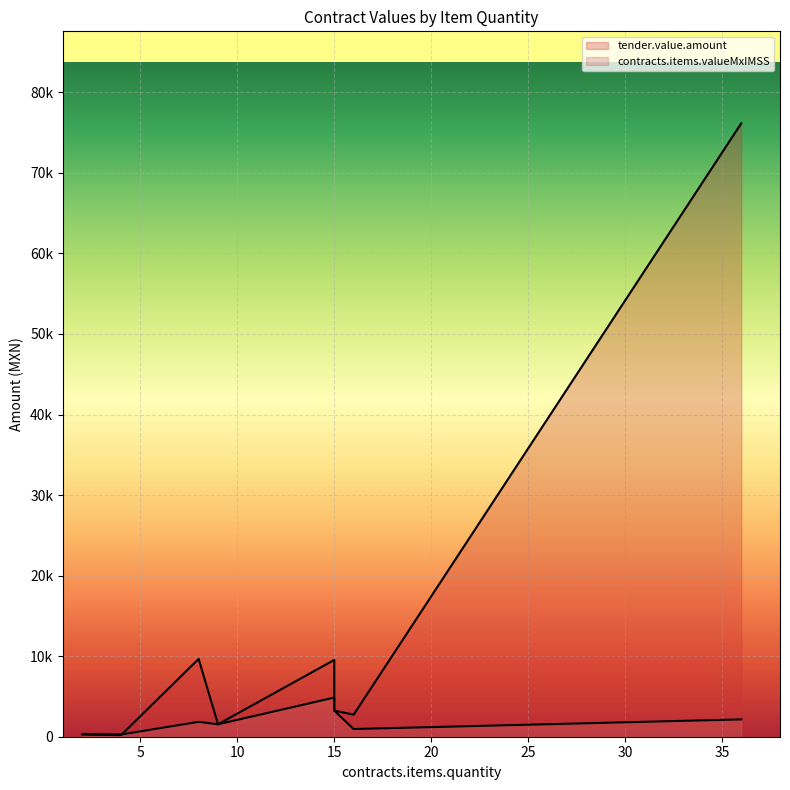

How many data points does each series have?

8